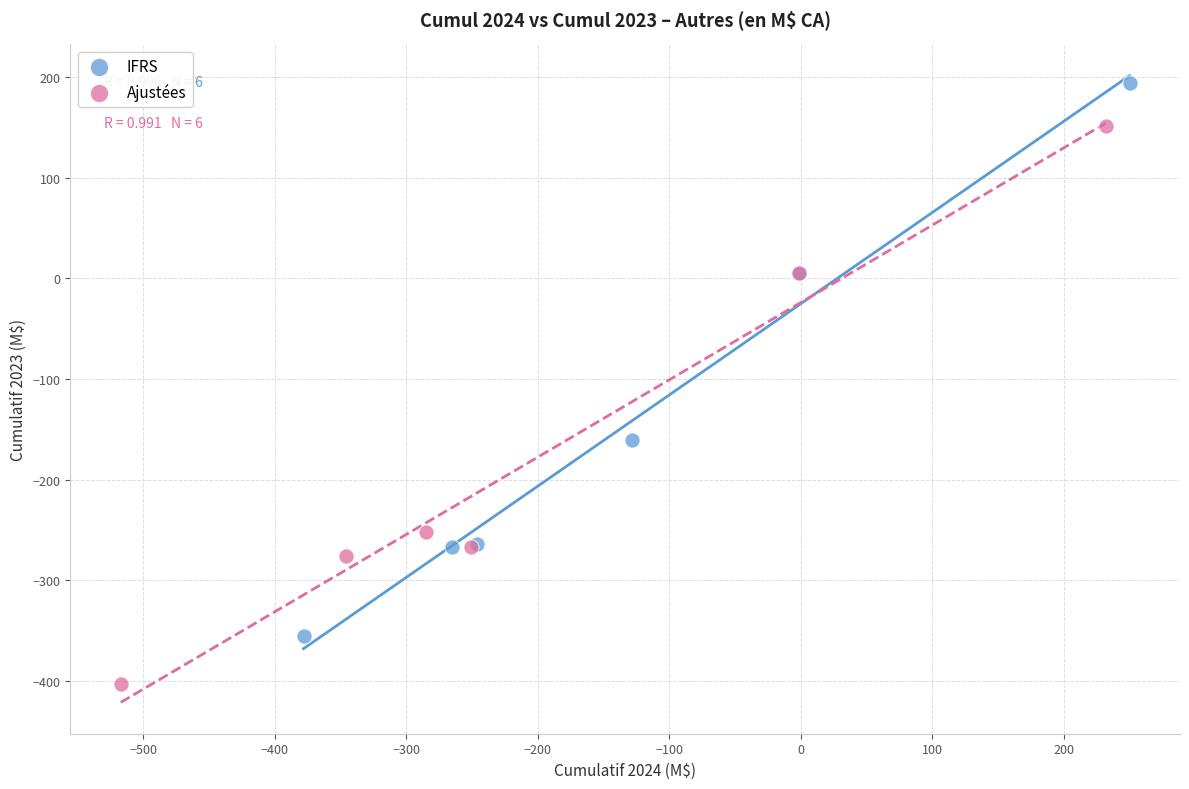

Which series has the widest spread of Y values?

Ajustées